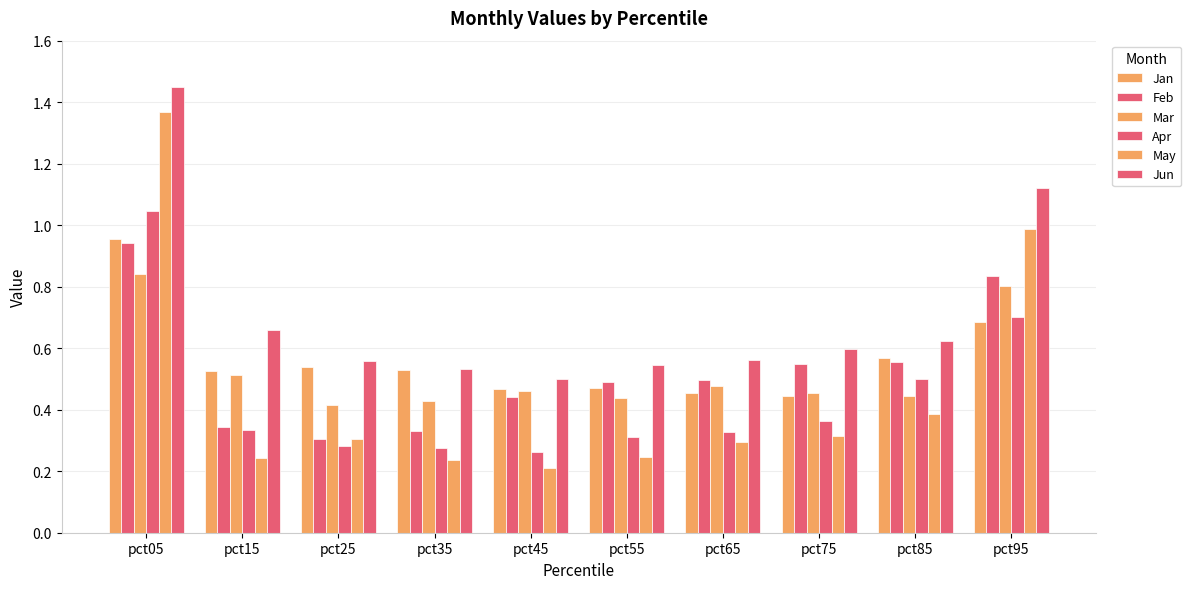

Reading left to right, transcribe all the data shown in this chart.

Jan: pct05=1.0	pct15=0.5	pct25=0.5	pct35=0.5	pct45=0.5	pct55=0.5	pct65=0.5	pct75=0.4	pct85=0.6	pct95=0.7
Feb: pct05=0.9	pct15=0.3	pct25=0.3	pct35=0.3	pct45=0.4	pct55=0.5	pct65=0.5	pct75=0.5	pct85=0.6	pct95=0.8
Mar: pct05=0.8	pct15=0.5	pct25=0.4	pct35=0.4	pct45=0.5	pct55=0.4	pct65=0.5	pct75=0.5	pct85=0.4	pct95=0.8
Apr: pct05=1.0	pct15=0.3	pct25=0.3	pct35=0.3	pct45=0.3	pct55=0.3	pct65=0.3	pct75=0.4	pct85=0.5	pct95=0.7
May: pct05=1.4	pct15=0.2	pct25=0.3	pct35=0.2	pct45=0.2	pct55=0.2	pct65=0.3	pct75=0.3	pct85=0.4	pct95=1.0
Jun: pct05=1.4	pct15=0.7	pct25=0.6	pct35=0.5	pct45=0.5	pct55=0.5	pct65=0.6	pct75=0.6	pct85=0.6	pct95=1.1